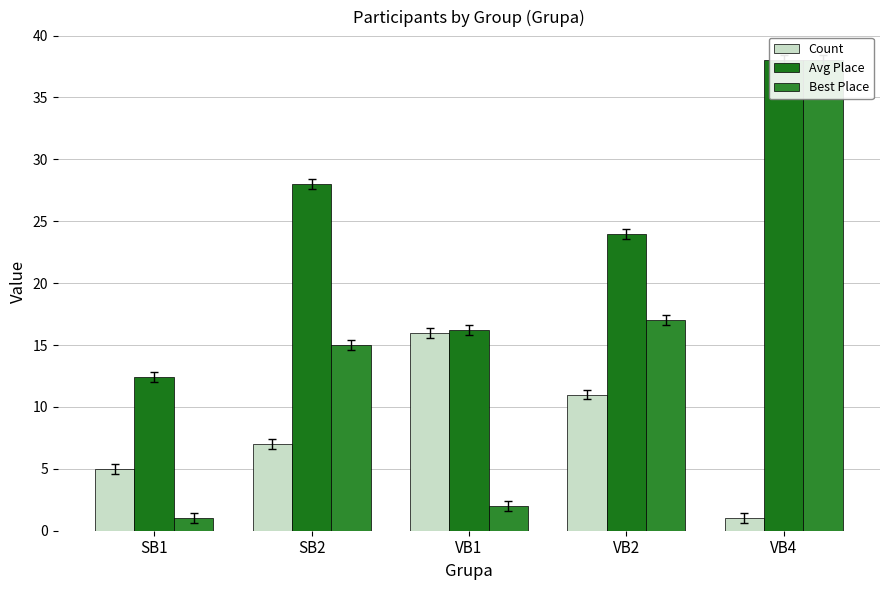

Is the value of Count at VB1 greater than the value of Best Place at VB1?

Yes